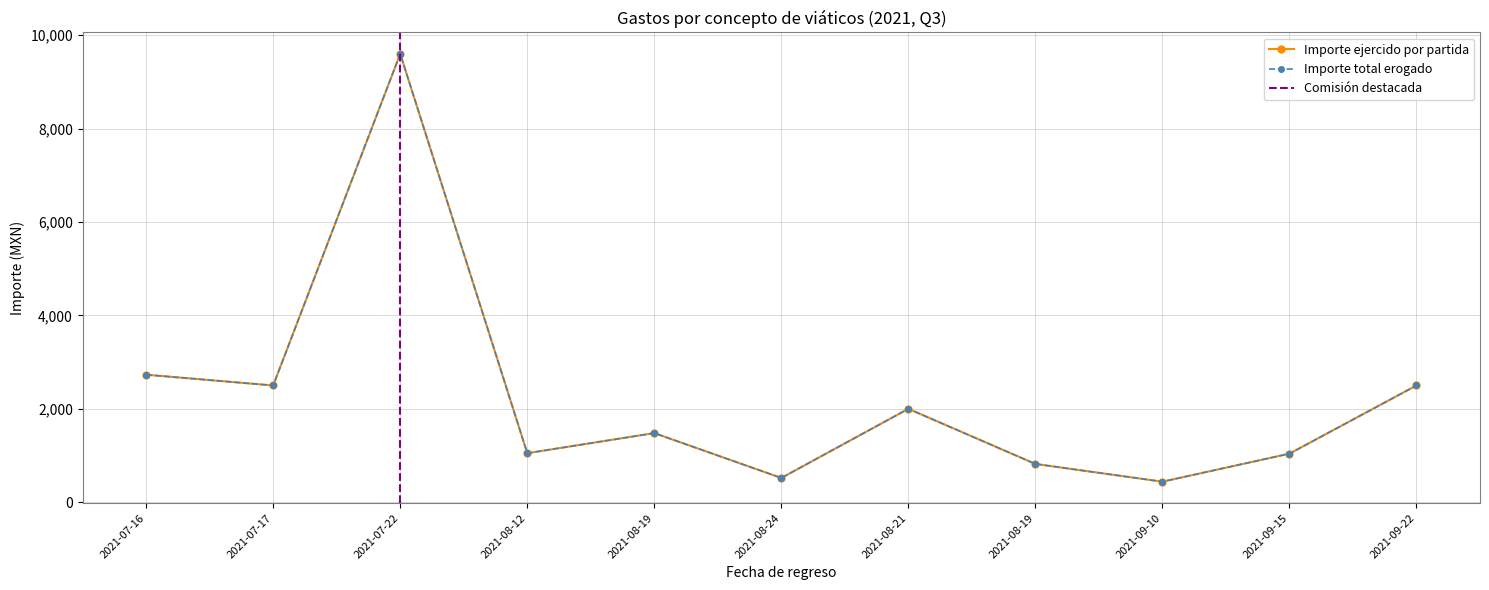

True or false: Importe total erogado and Importe ejercido por partida intersect in this chart.

False